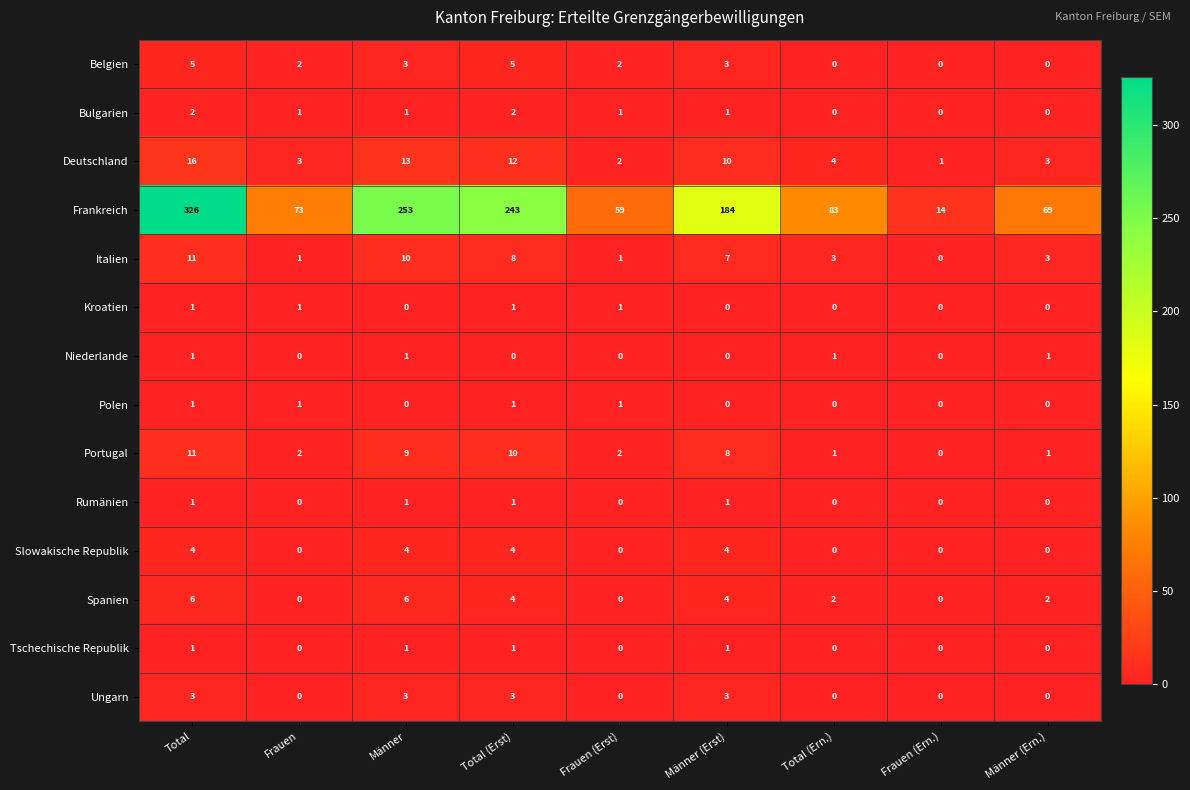

How many data points does each series have?

9